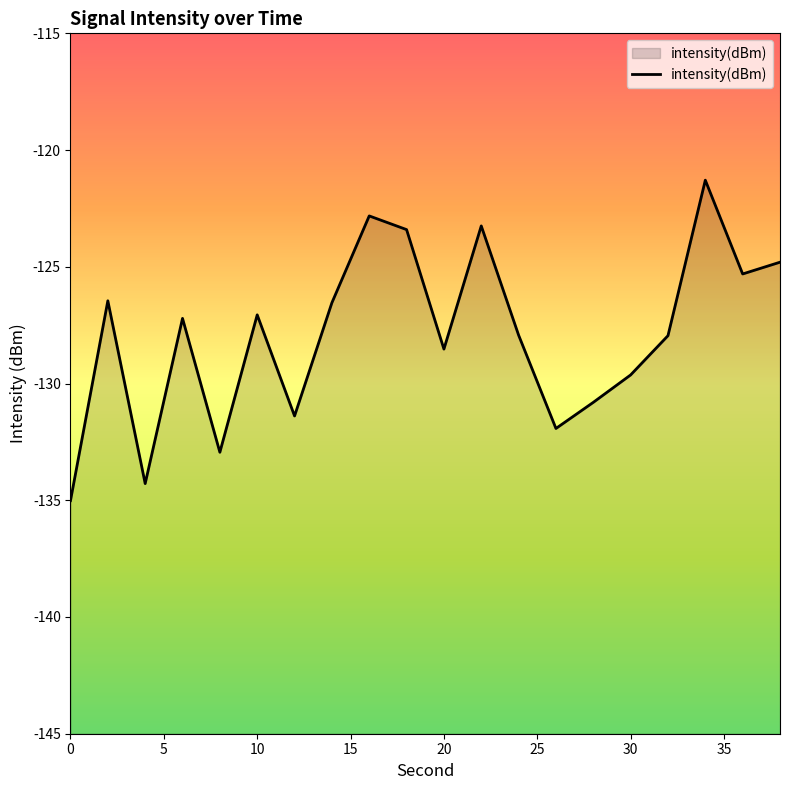

The value at 0 is -198.8. True or false?

False